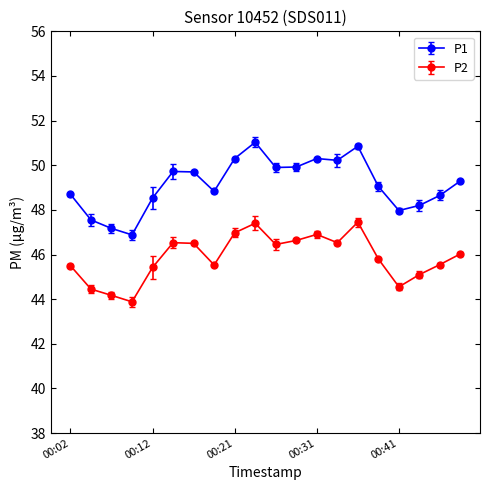

Which series has the largest total across all categories?

P1